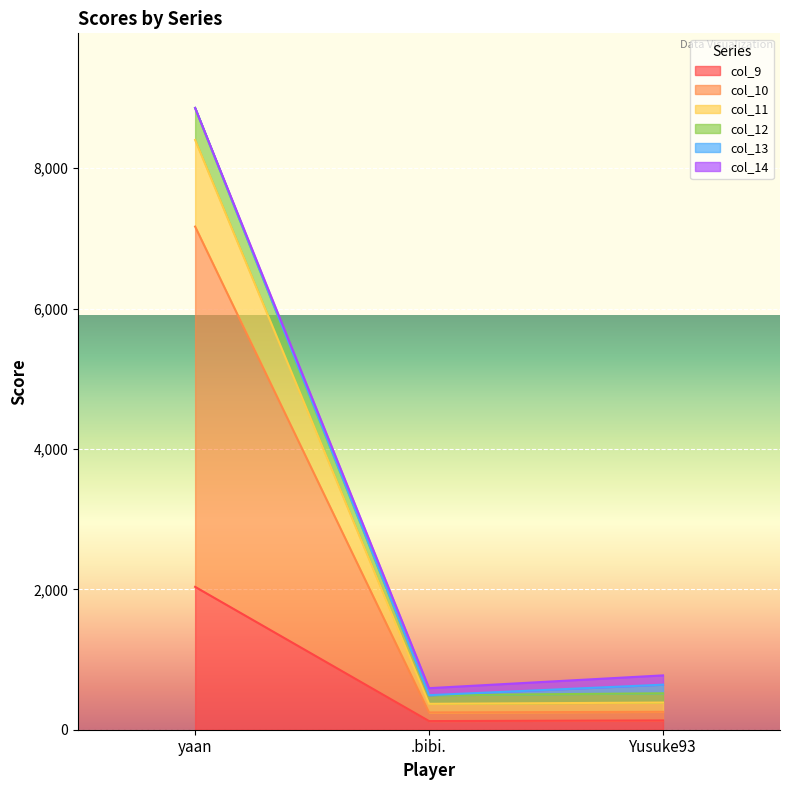

At which category is the sum across all series the highest?

yaan